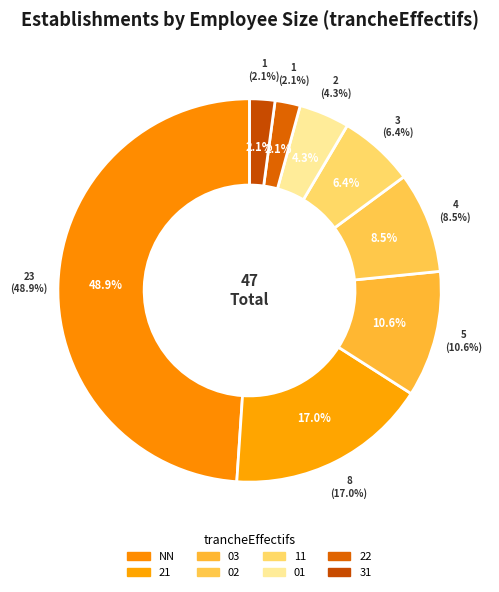

Is the sum of 11 and 31 greater than half?

No